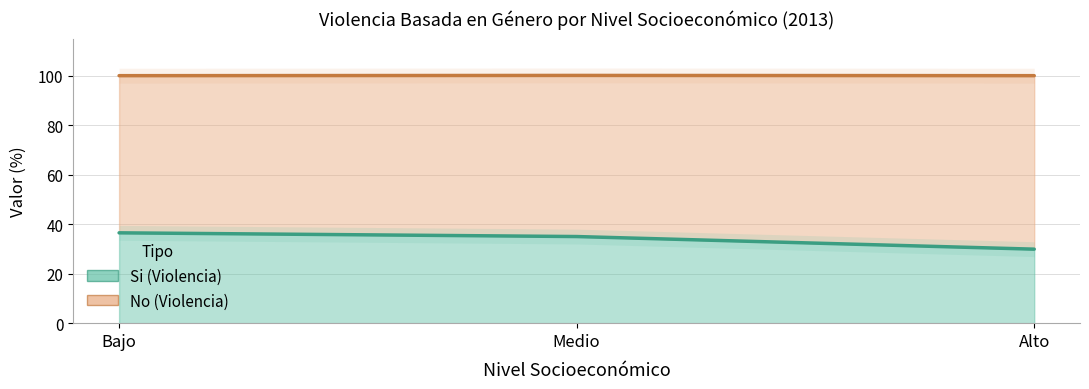

What is the greatest value displayed?

36.5